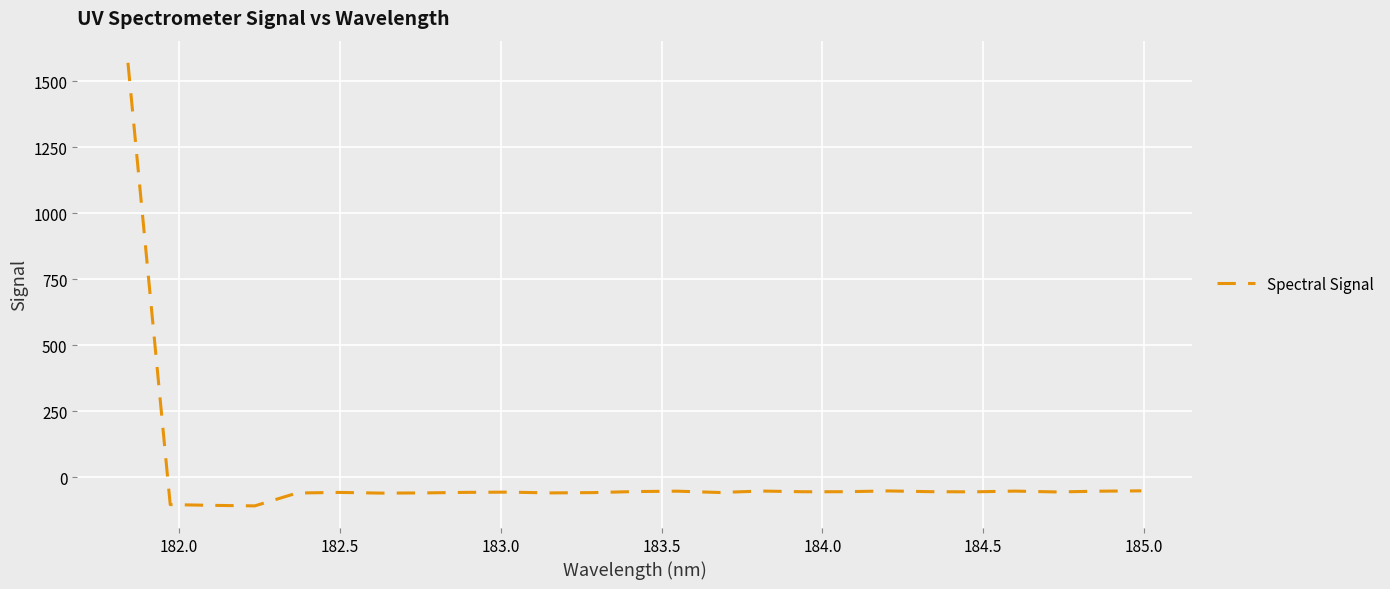

What is the minimum value shown in the chart?

-107.6